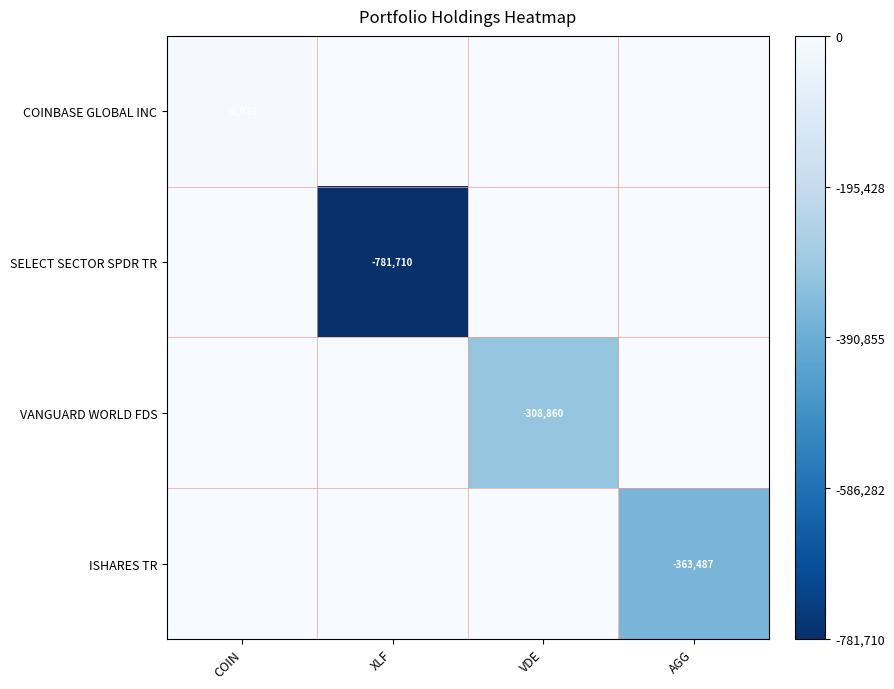

Is it true that VANGUARD WORLD FDS equals -433524 at VDE?

False